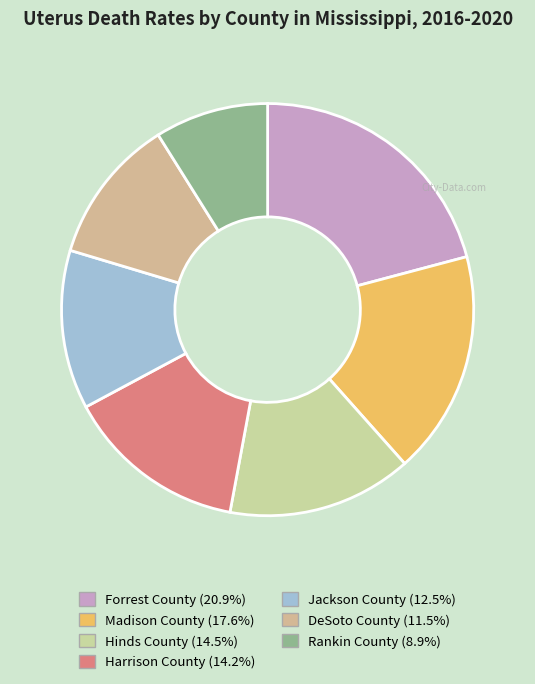

Which category has the biggest portion of the pie?

Forrest County